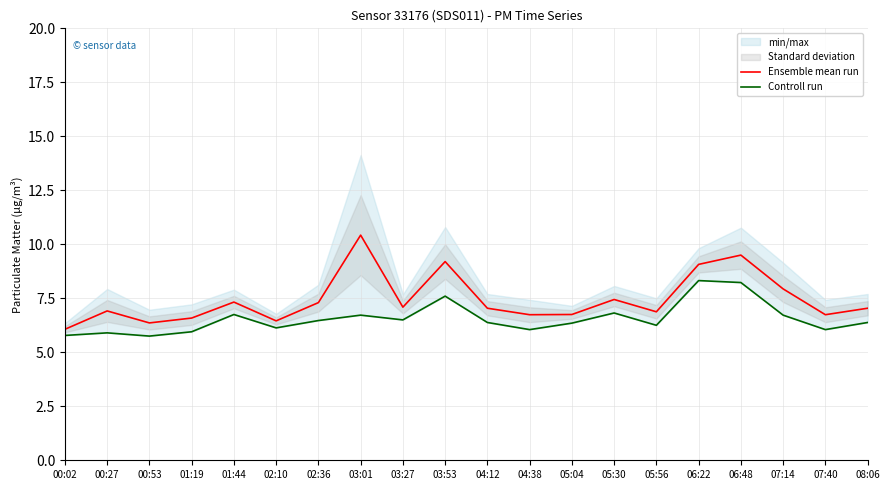

Where is Controll run nearest to the value 7?

05:30